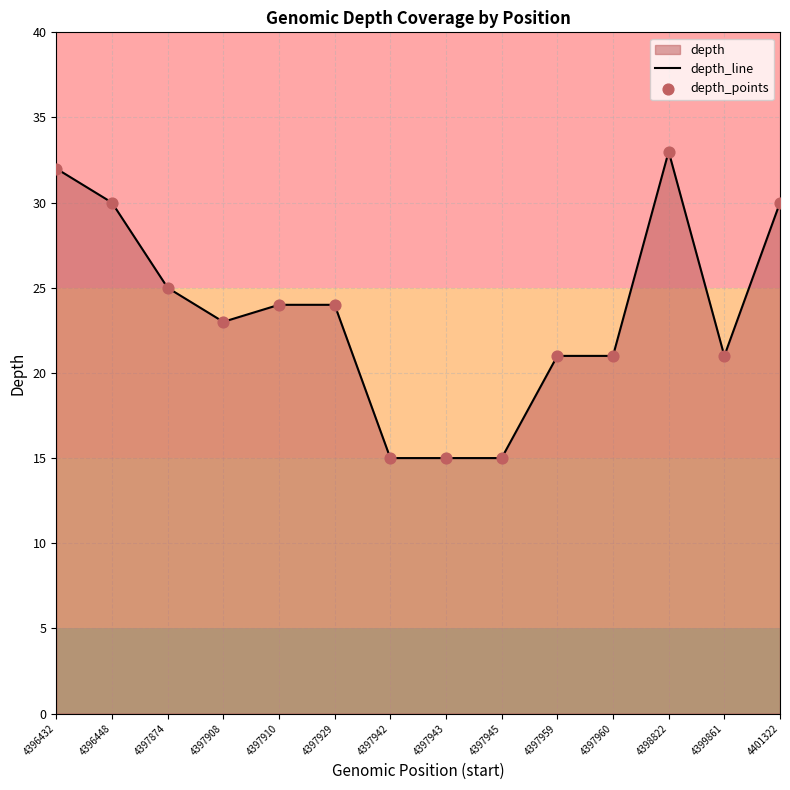

What is the total value across all series at 4397959?

42